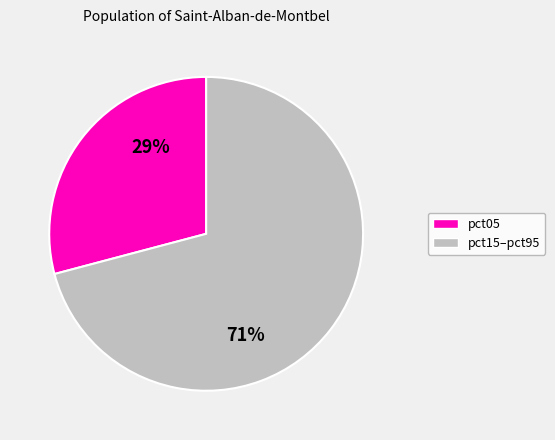

How many segments does this pie chart have?

2